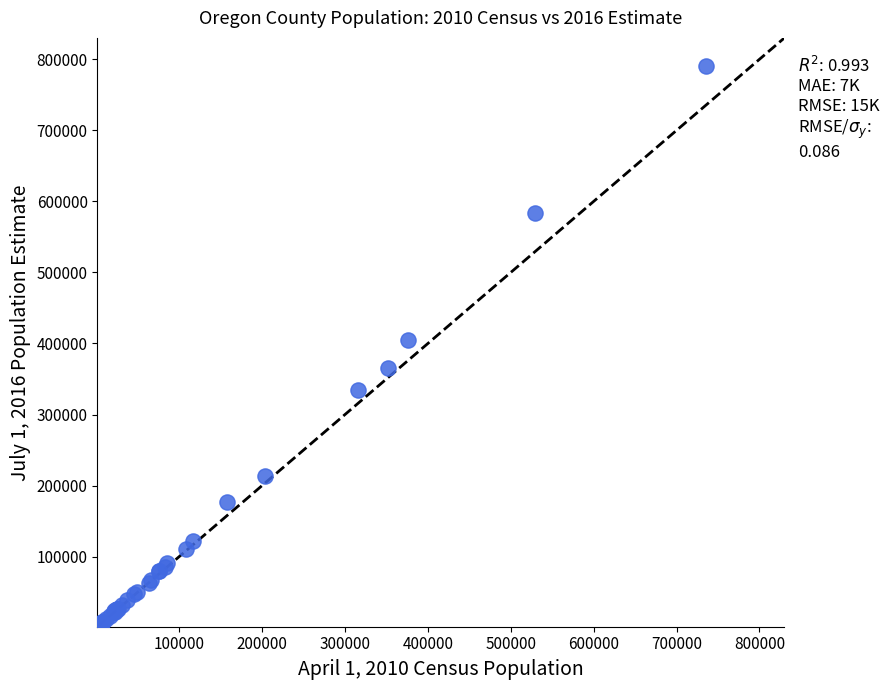

What Y value in the scatter plot is closest to 396067?

404980